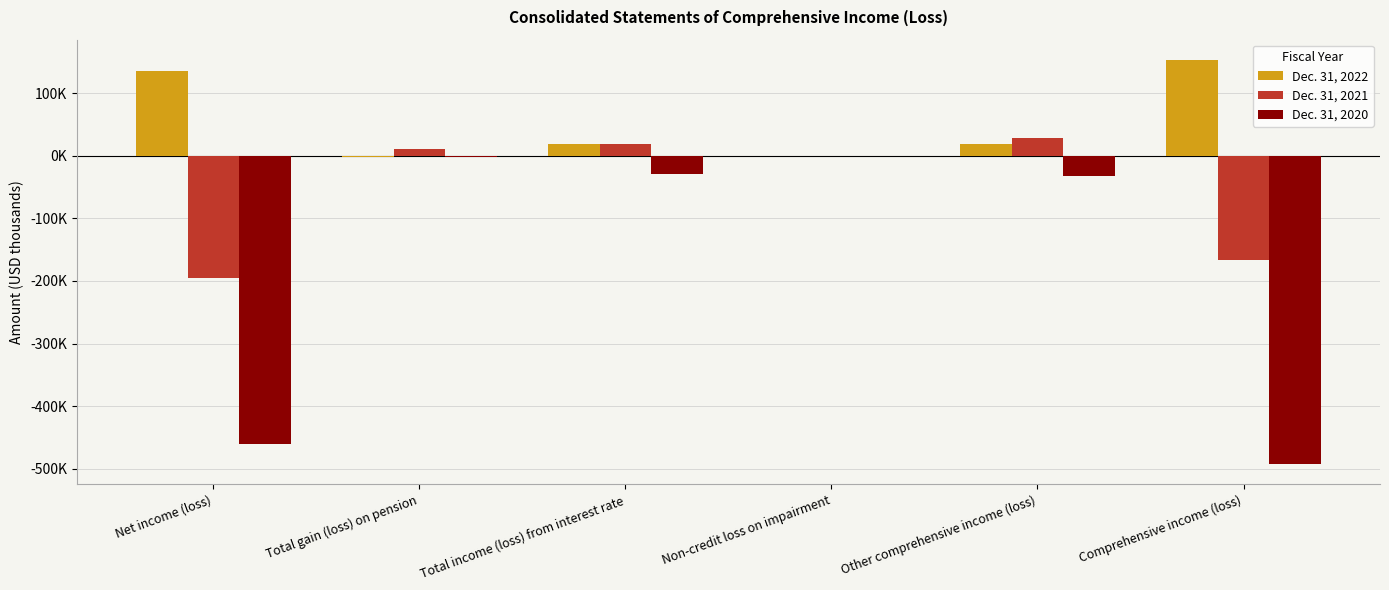

Are the bars grouped side by side (vs. stacked)?

Yes